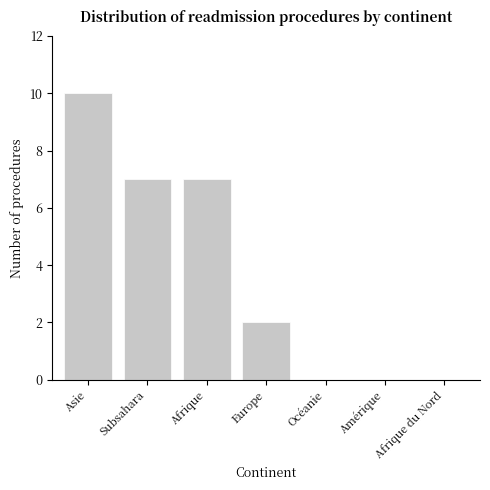

How many data points does each series have?

7